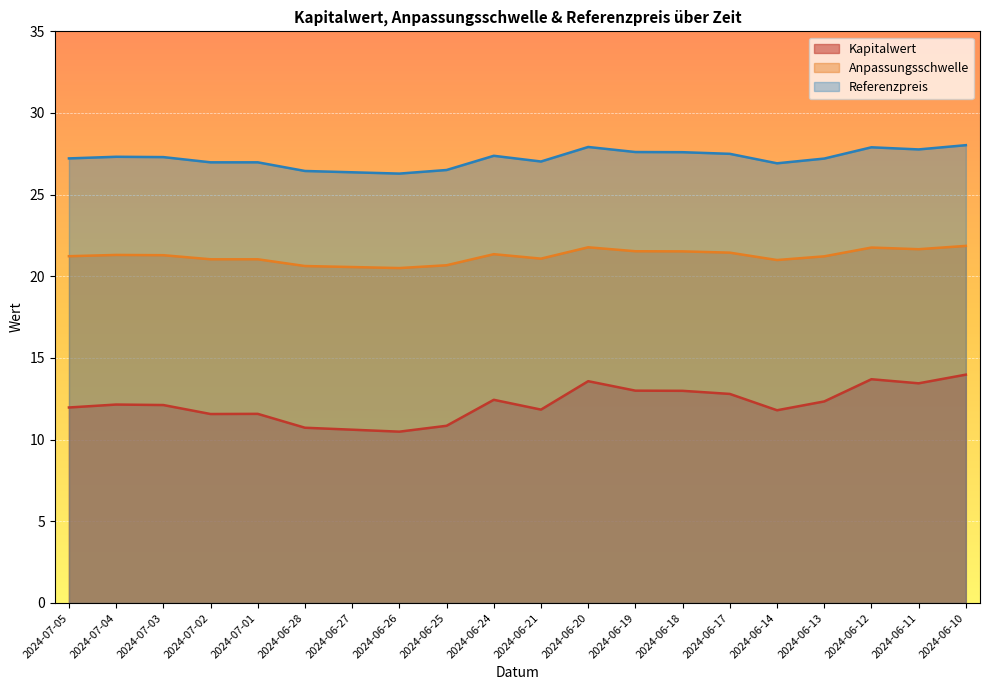

What are all the series names shown in the legend?

Kapitalwert, Anpassungsschwelle, Referenzpreis